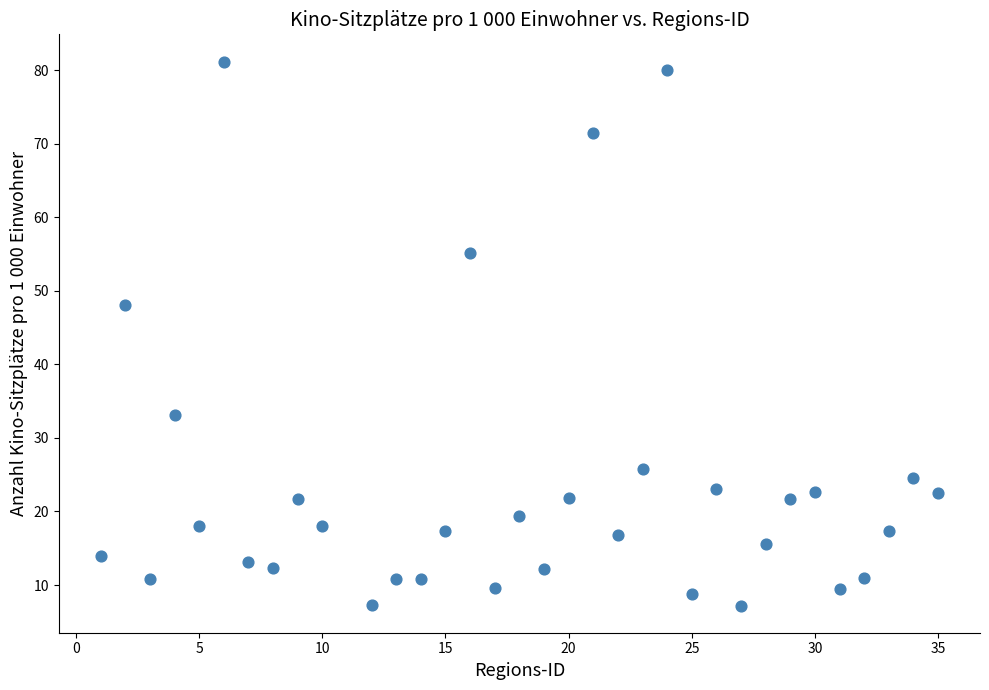

What is the range of Y values (max minus min)?

73.9